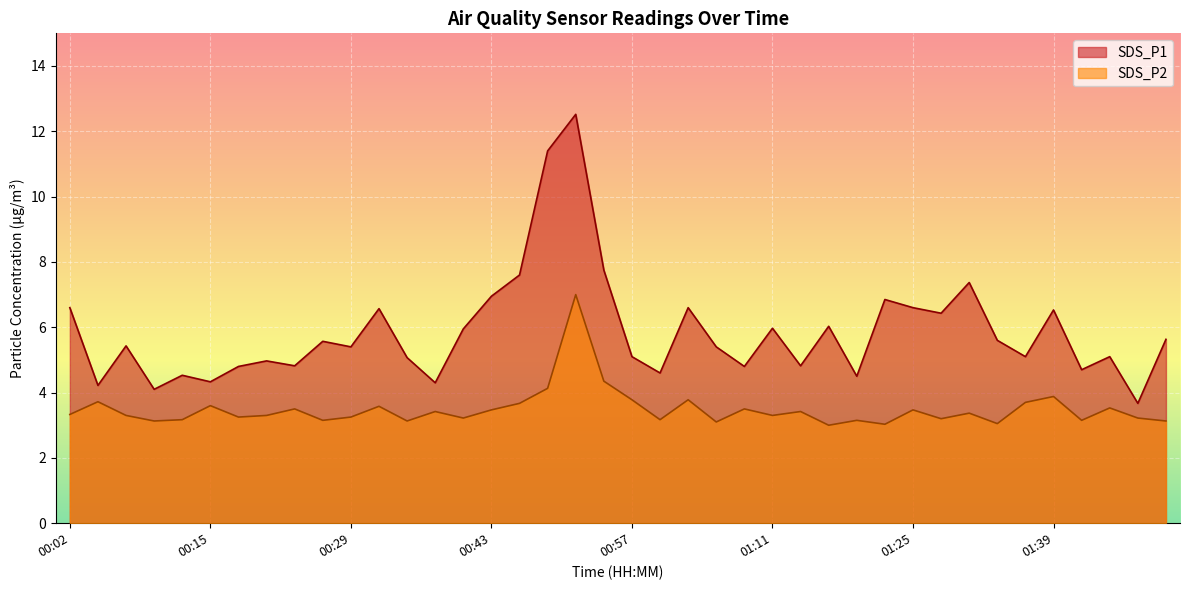

What is the label of the 32nd point from the left?

01:28